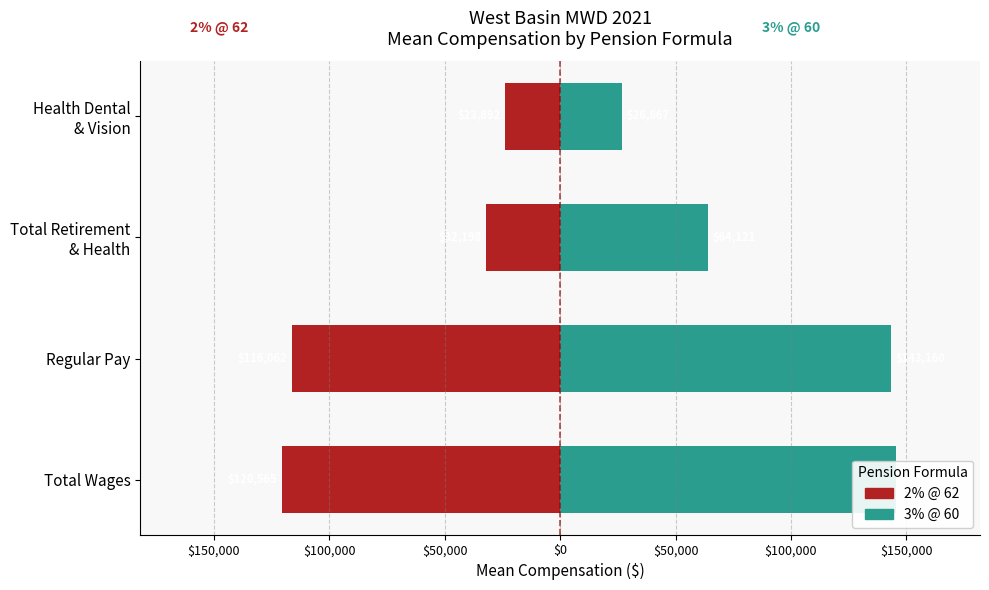

What is the smallest value displayed?

-120565.5